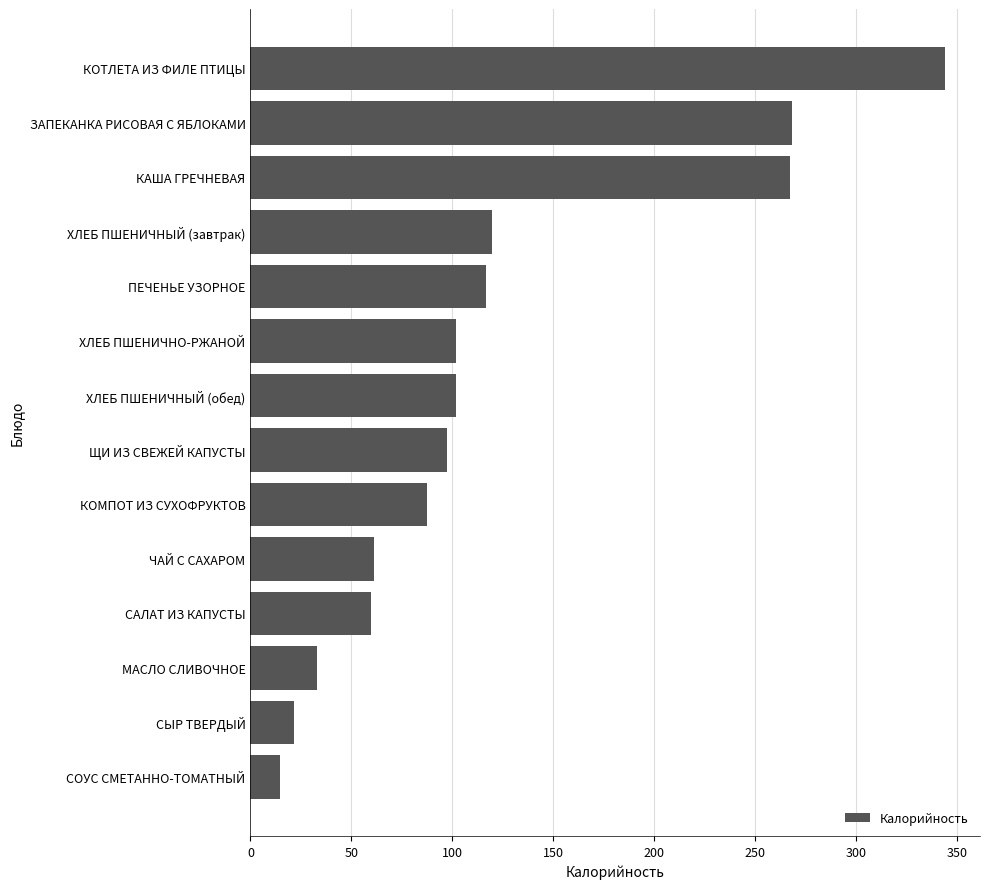

What is the smallest value displayed?

14.4